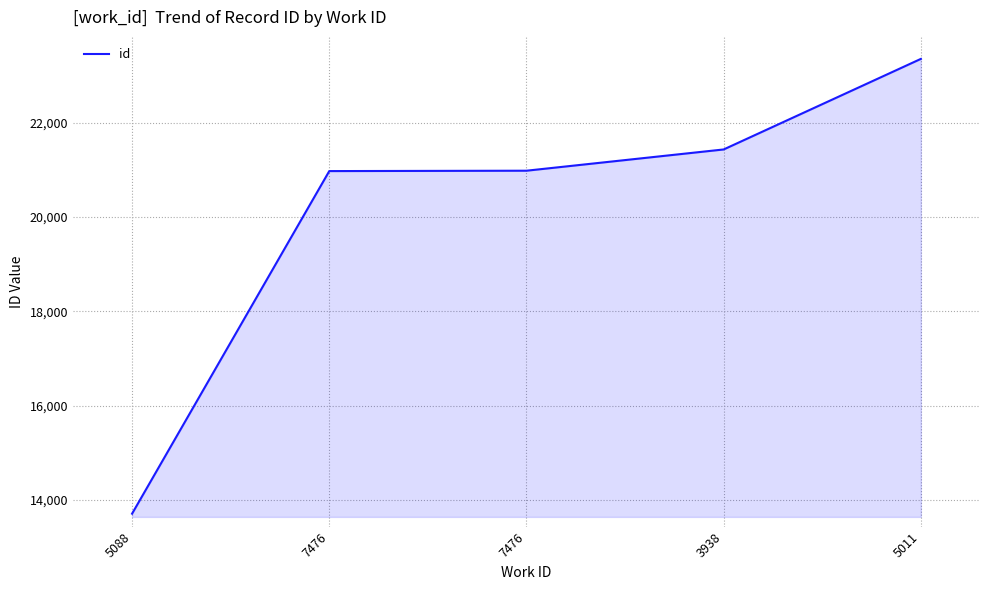

Does the chart display data point markers on the line(s)?

No